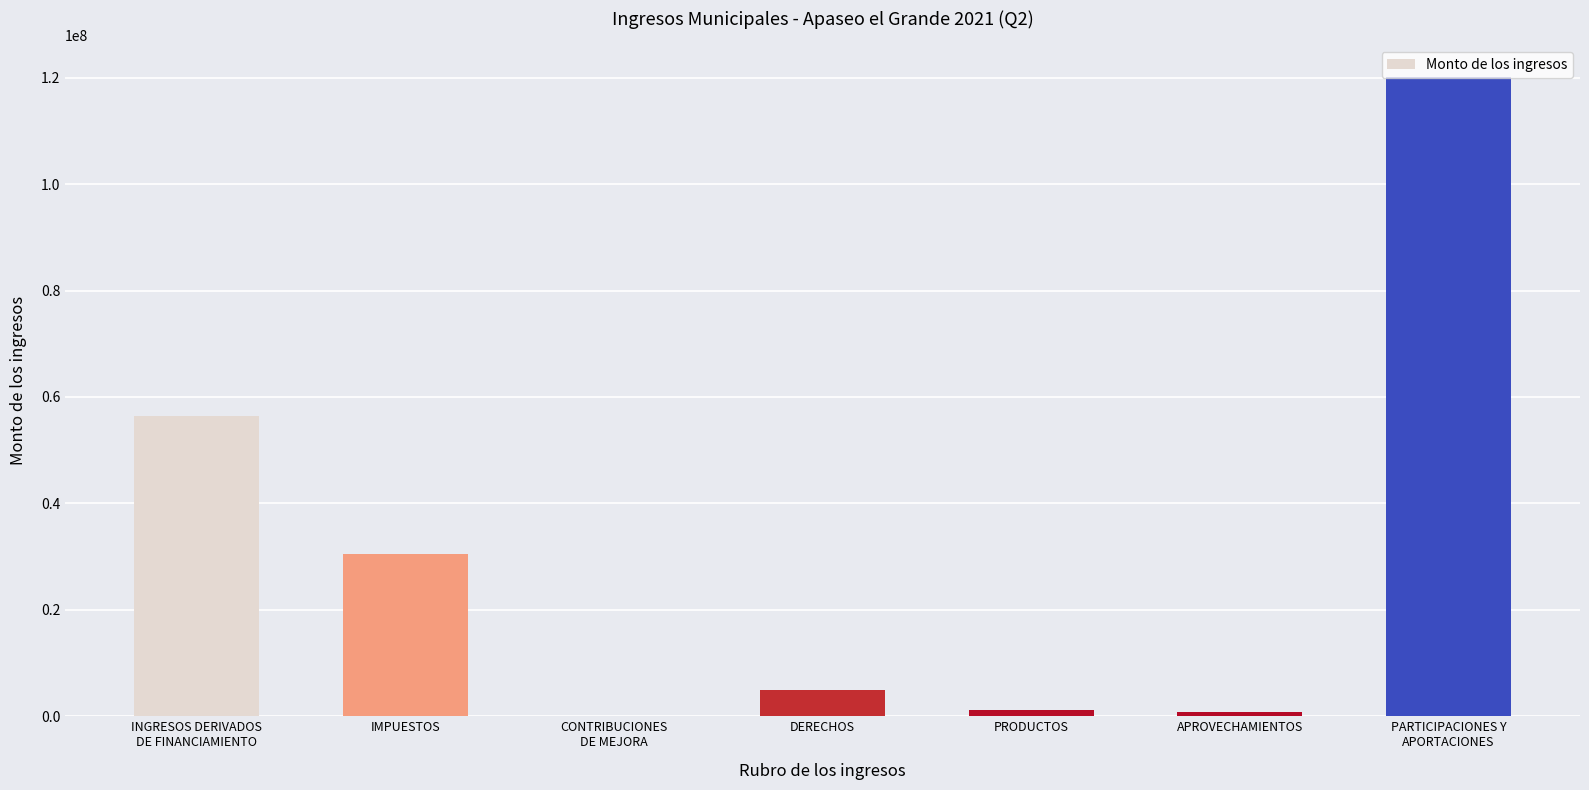

True or false: the data shows 5025189.8 at DERECHOS.

True